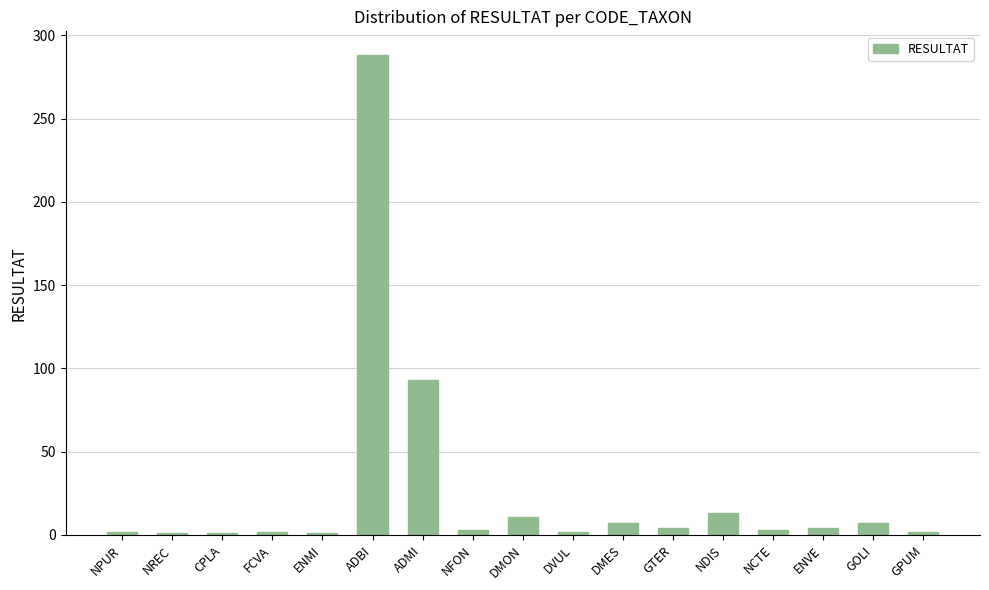

The value at ADMI is 146. True or false?

False